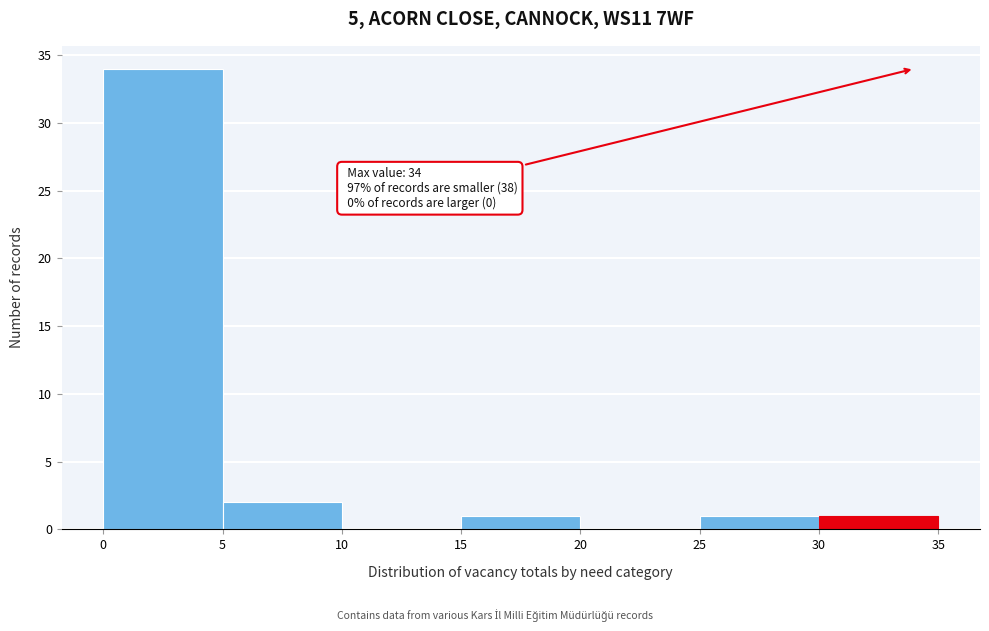

Which range on the x-axis has the tallest bar?

0 to 5